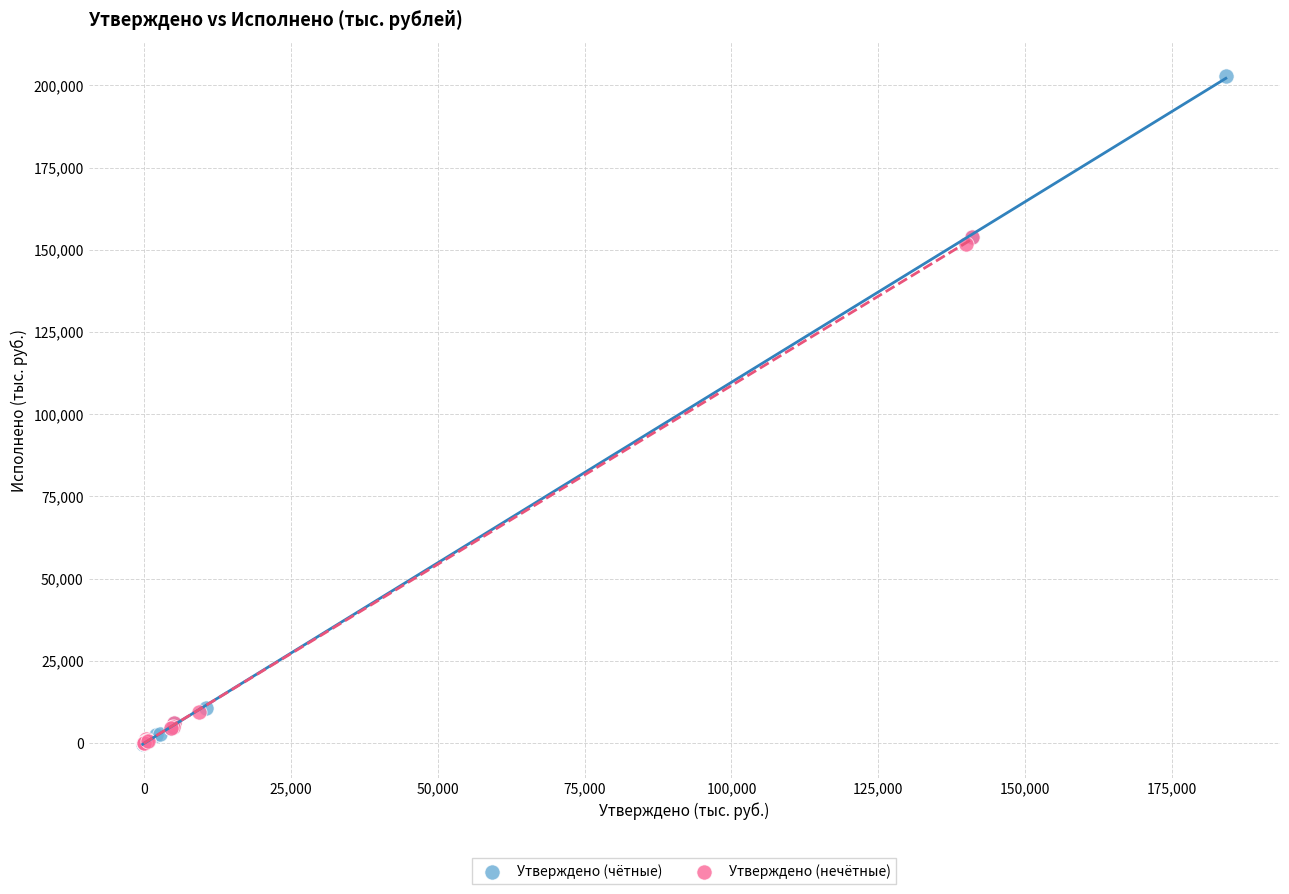

Which series has the largest Y range (max minus min)?

Утверждено (чётные)